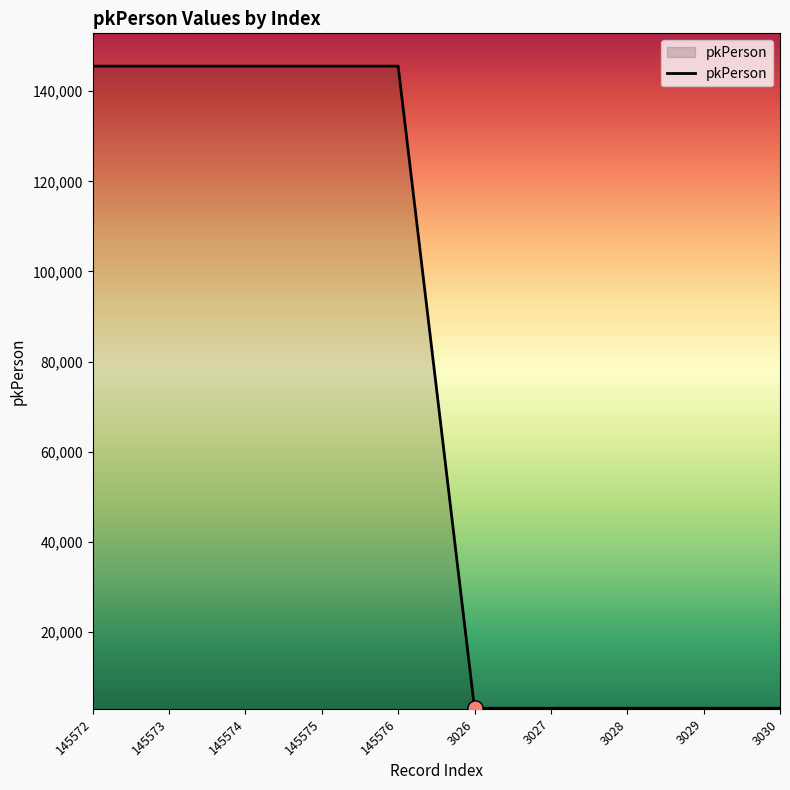

What is the ratio of the value at 145572 to the value at 3028?

48.1